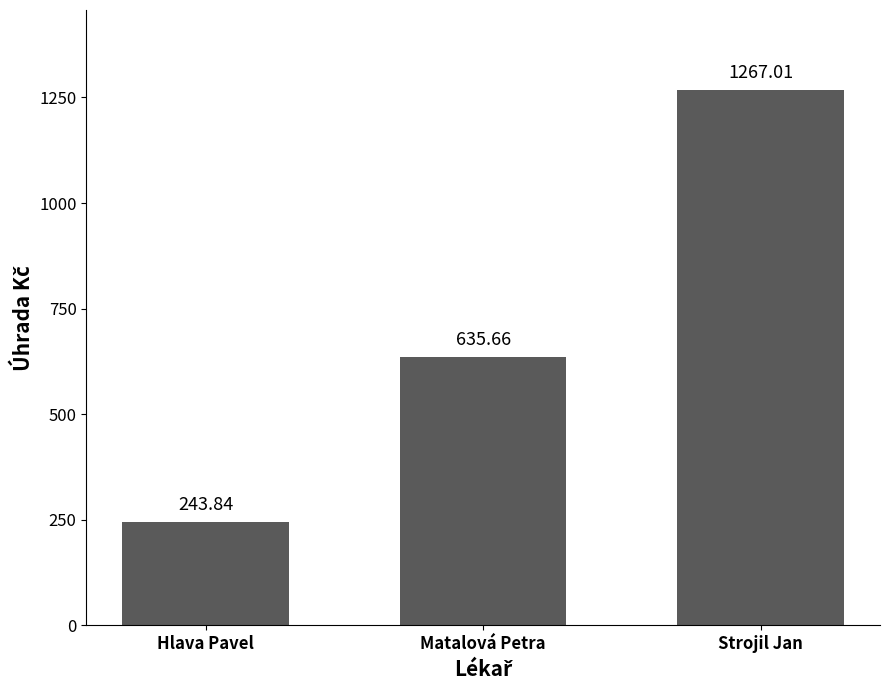

What is the difference between the maximum and minimum values?

1023.2